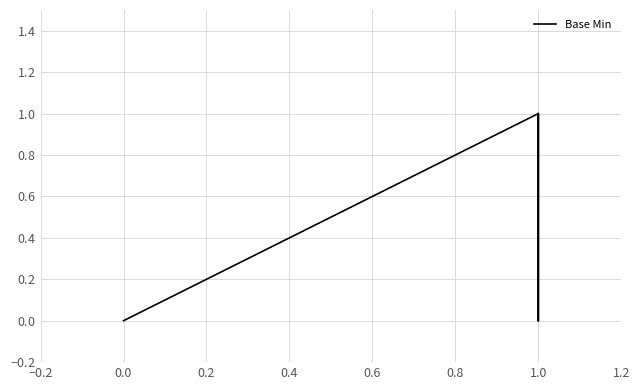

How many distinct data groups are displayed?

1